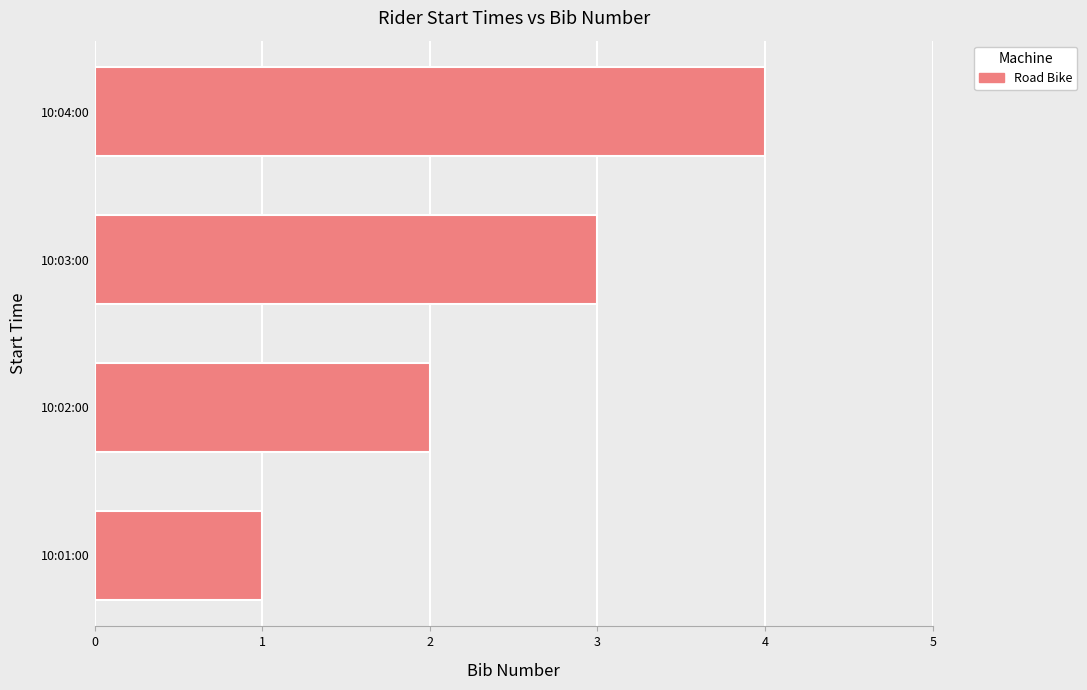

What is the difference between the maximum and minimum values?

3